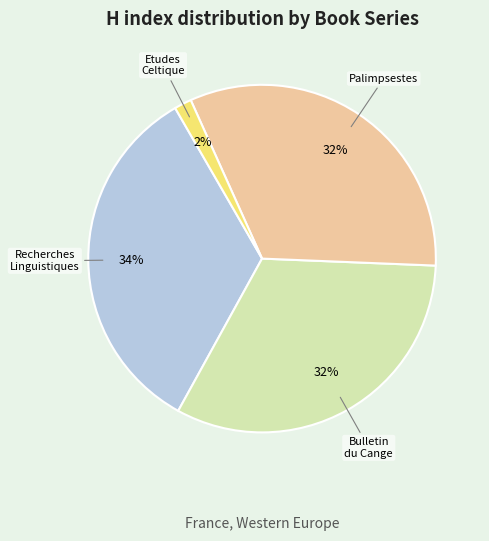

Is there a majority slice in this chart?

No